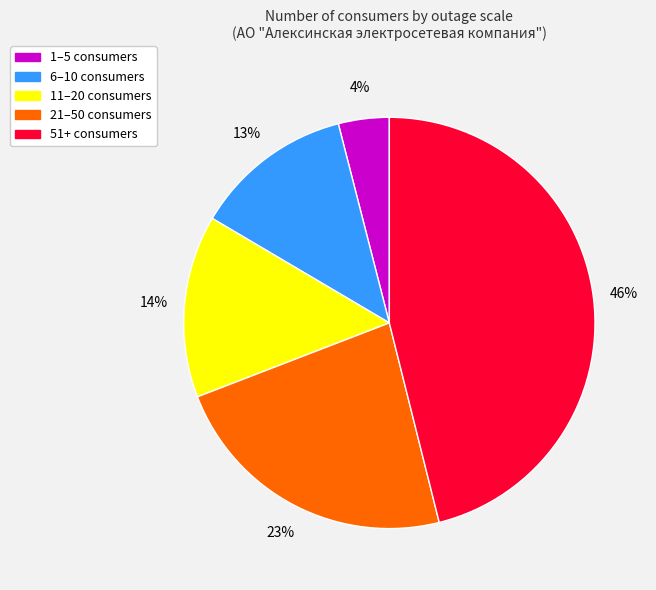

Does any single category account for the majority?

No